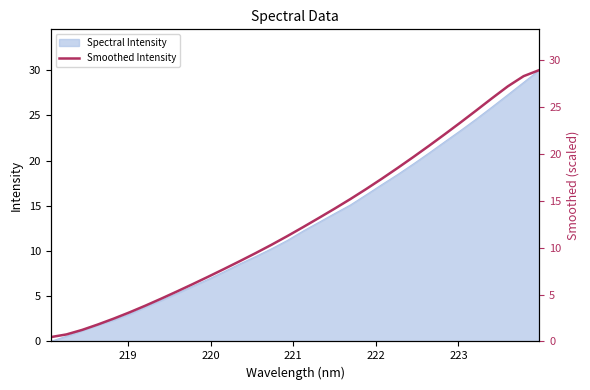

True or false: the data has more than 0 interior local peaks.

False